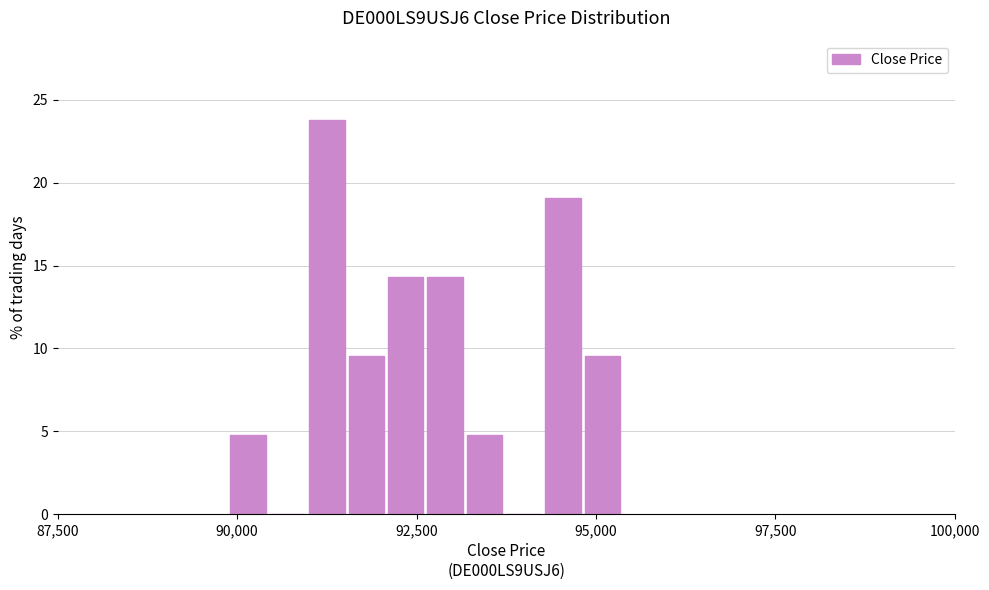

Around what value on the x-axis is the tallest bar? Give the approximate position of its centre, as read against the axis.

91500